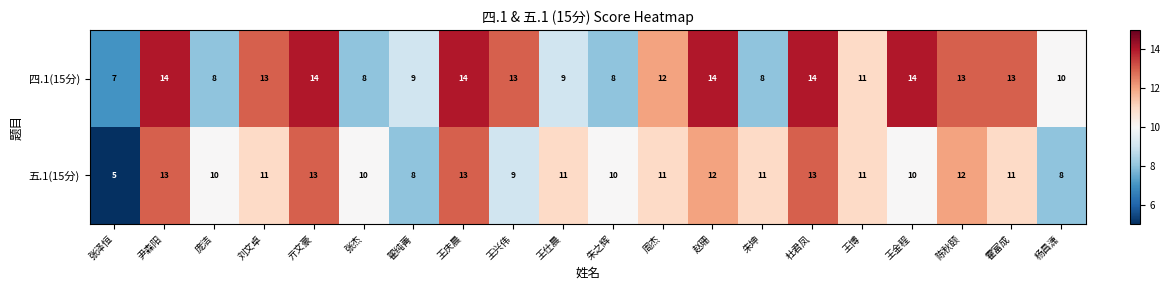

How many 五.1(15分) values are between 10 and 12?

12